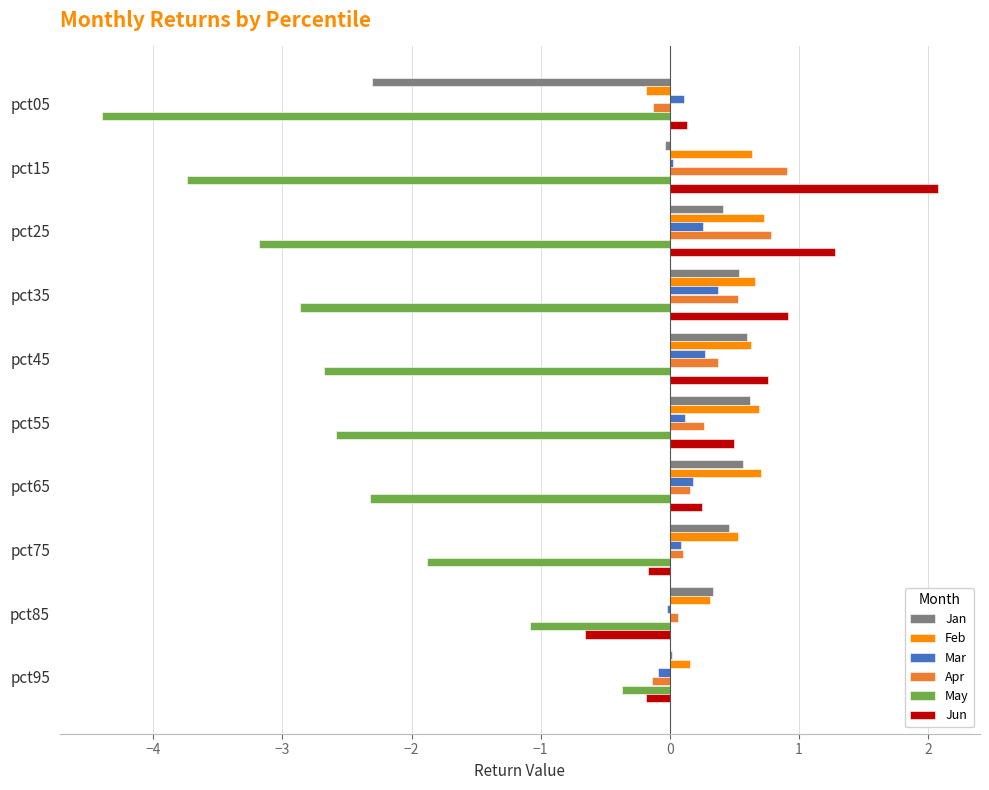

What value does the Apr series have at pct35?

0.5